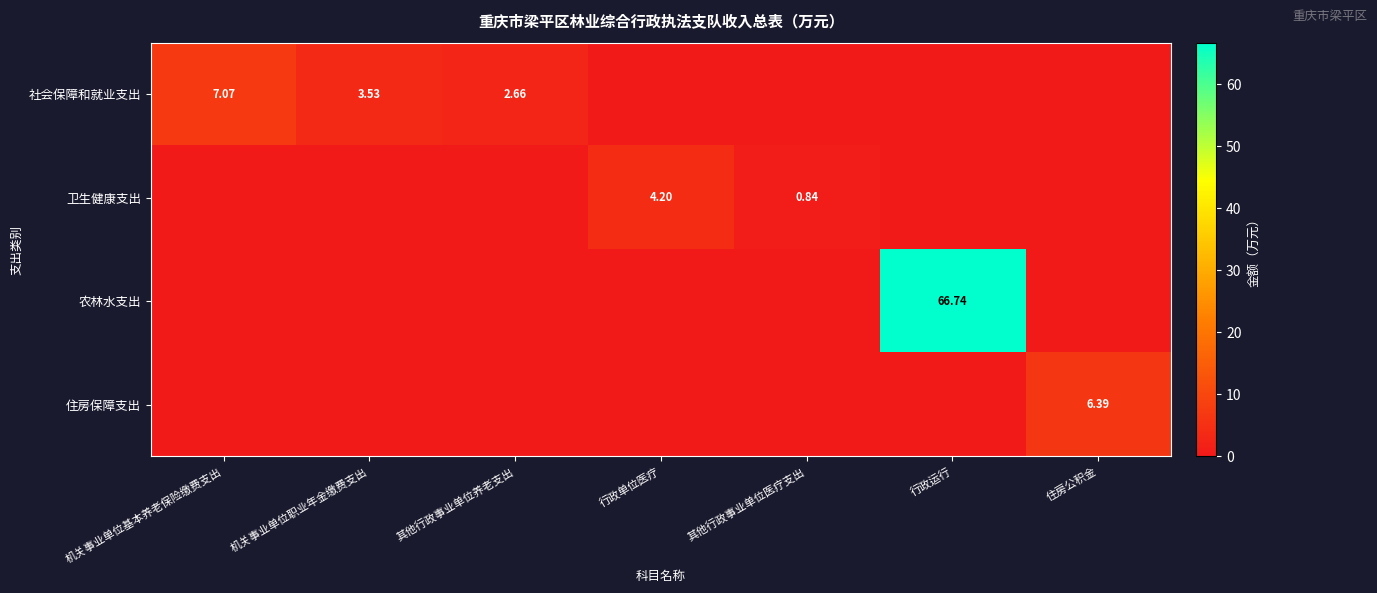

Which category has the lowest value in the 农林水支出 series?

机关事业单位基本养老保险缴费支出